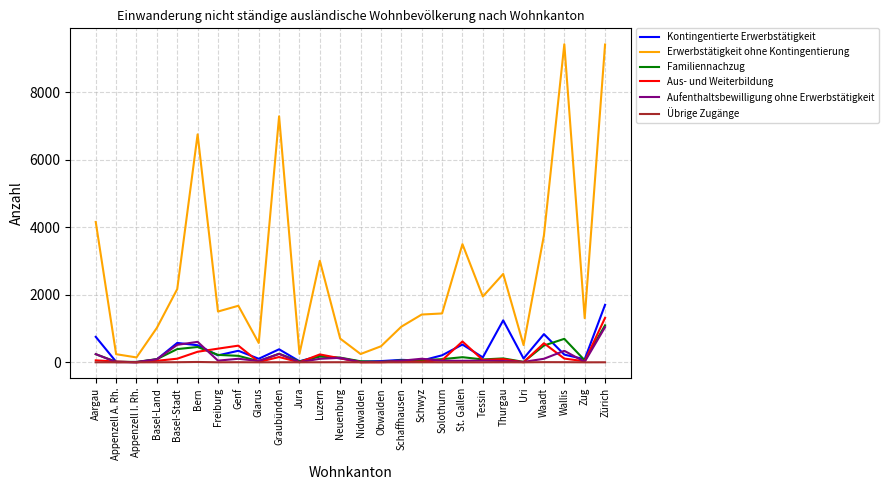

How many lines are shown in the chart?

6